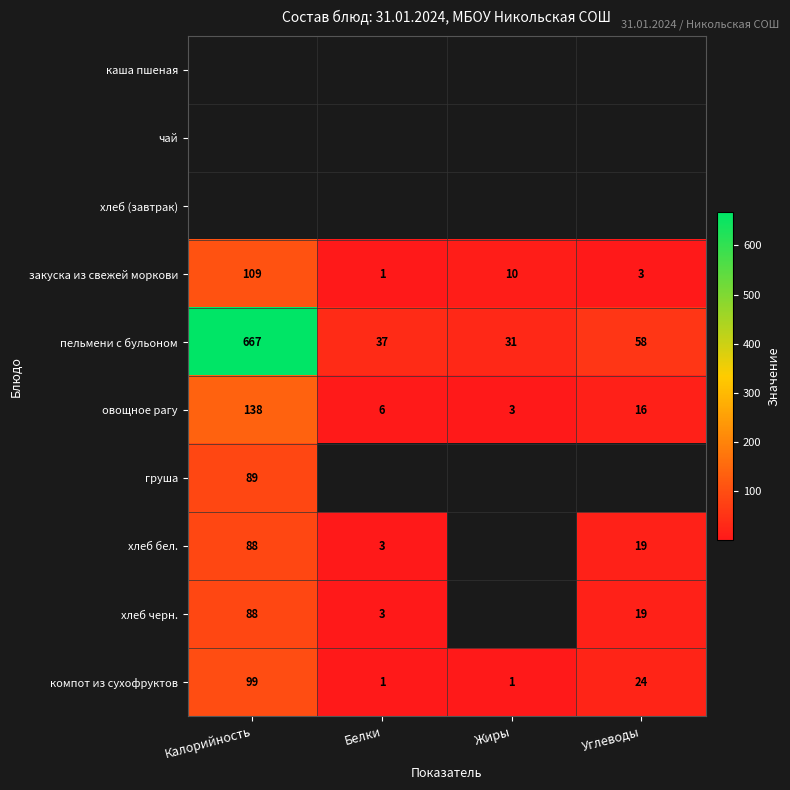

What is the greatest value displayed?

667.0